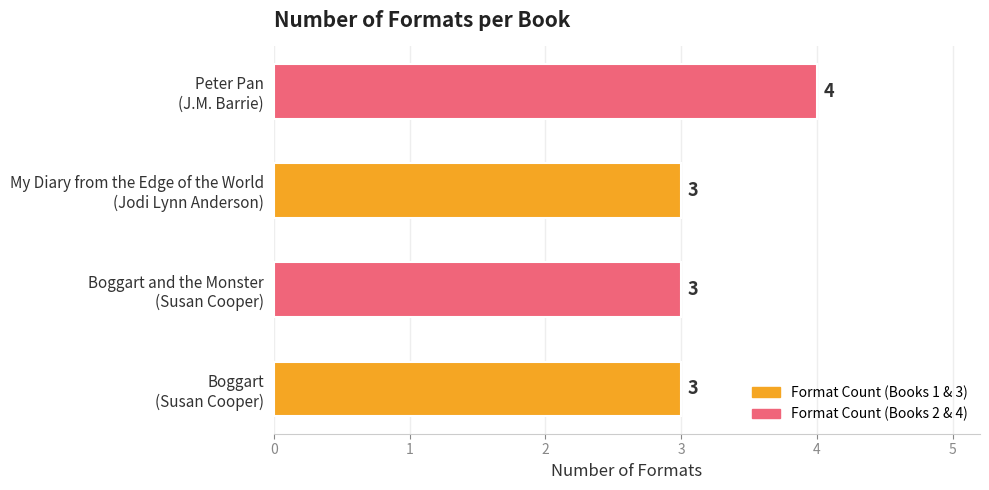

How many bars are there in total?

4